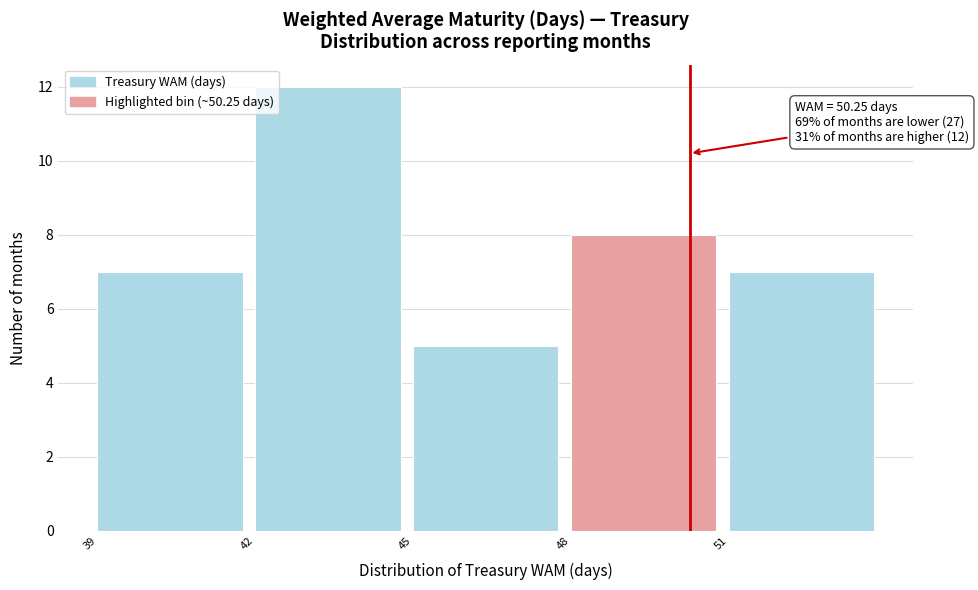

Over which range of the x-axis is the bar tallest?

42 to 45